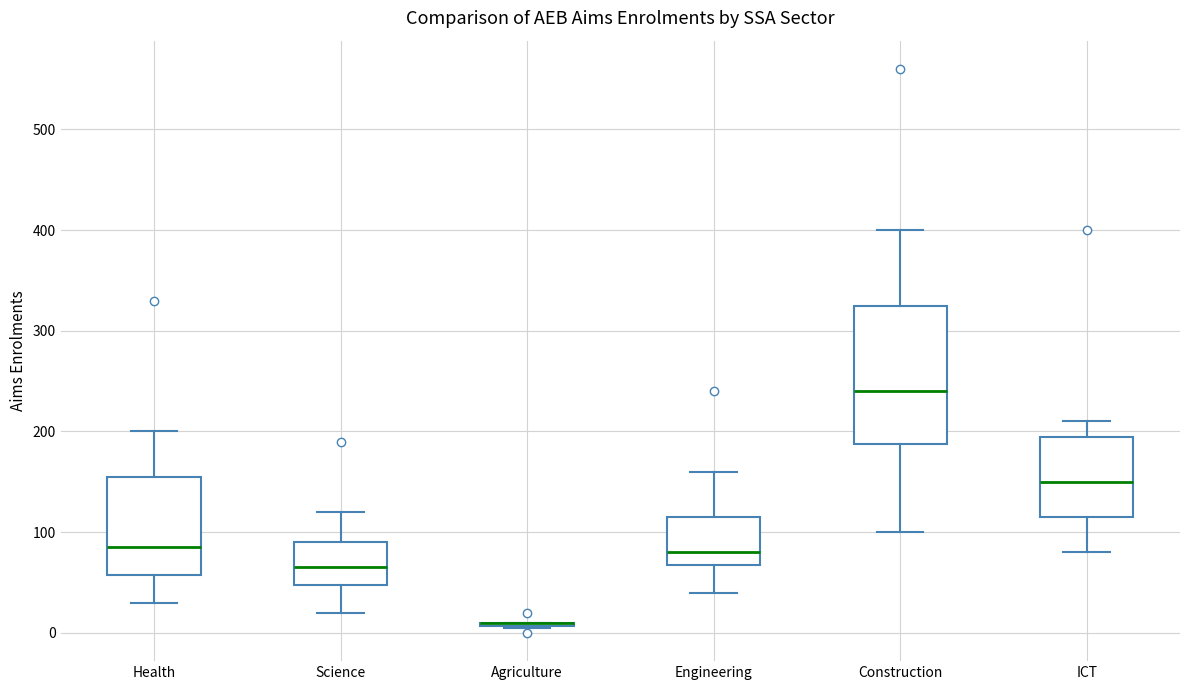

Reading left to right, transcribe this box plot: for each box, give where its median line is, the range the box spans, and where its two whiskers end, as read against the y-axis. The values are not printed on the chart, so give them approximately, as read against the axis.

Health: median 90, box 60 to 160, whiskers 30 to 200
Science: median 70, box 50 to 90, whiskers 20 to 120
Agriculture: box collapsed to a line at 10, whiskers 10 to 10
Engineering: median 80, box 70 to 120, whiskers 40 to 160
Construction: median 240, box 190 to 330, whiskers 100 to 400
ICT: median 150, box 120 to 200, whiskers 80 to 210